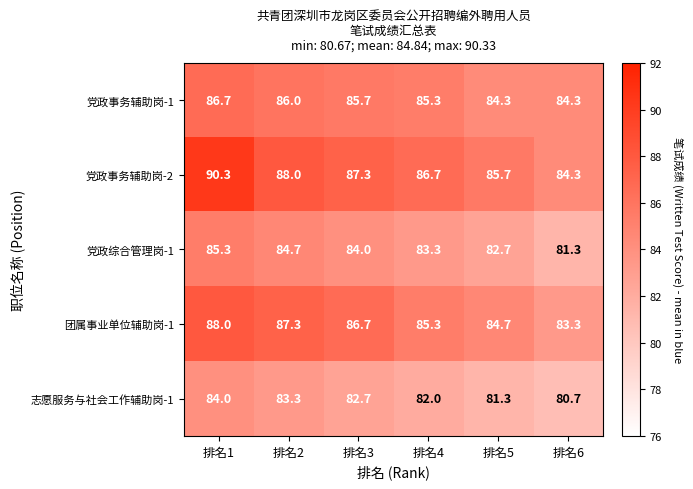

What is the maximum value shown in the chart?

90.3